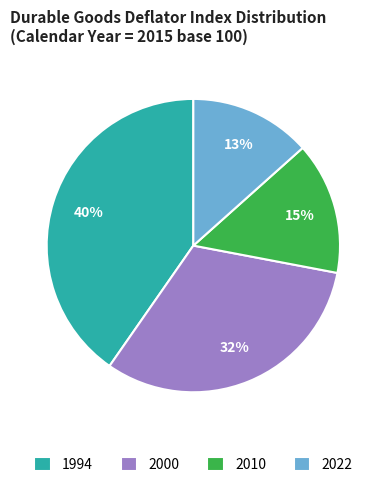

Rank the categories by value from highest to lowest.

1994, 2000, 2010, 2022